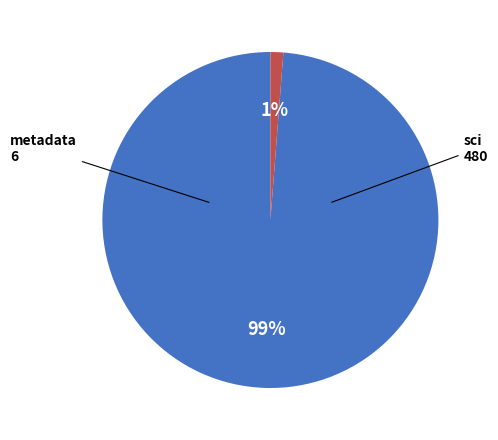

Is there a majority slice in this chart?

Yes